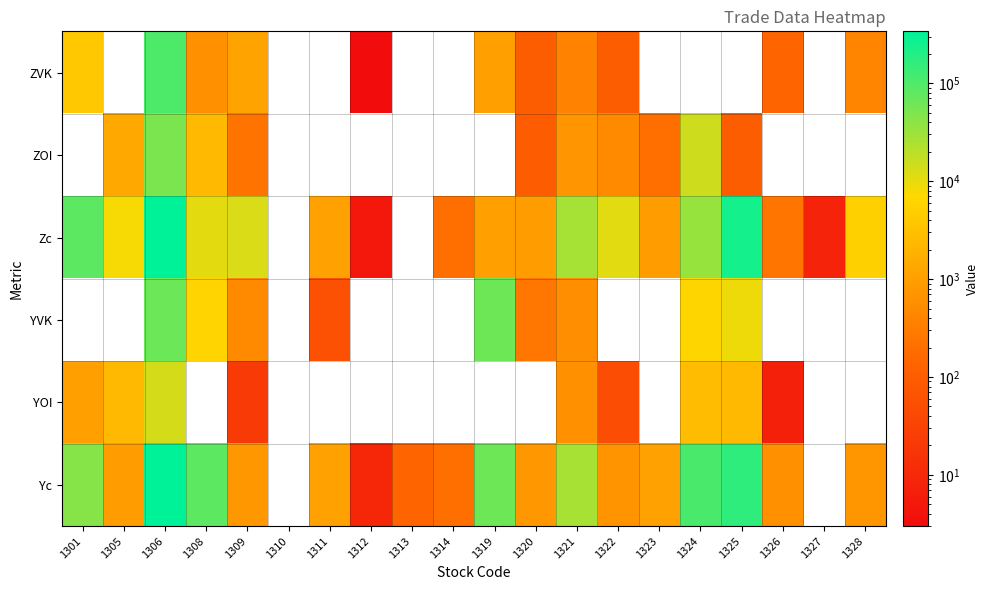

Reading right to left, what are all the values shown in this chart?

ZVK: 1328=410	1327=0	1326=146	1325=0	1324=0	1323=0	1322=100	1321=380	1320=100	1319=1000	1314=0	1313=0	1312=3	1311=0	1310=0	1309=1171	1308=600	1306=103560	1305=0	1301=4000
ZOI: 1328=0	1327=0	1326=0	1325=100	1324=15000	1323=200	1322=500	1321=727	1320=99	1319=0	1314=0	1313=0	1312=0	1311=0	1310=0	1309=240	1308=2500	1306=51610	1305=1400	1301=0
Zc: 1328=5340	1327=8	1326=246	1325=243800	1324=33500	1323=900	1322=10920	1321=26901	1320=907	1319=1000	1314=200	1313=0	1312=5	1311=1100	1310=0	1309=12329	1308=10500	1306=338800	1305=7810	1301=82000
YVK: 1328=0	1327=0	1326=0	1325=8800	1324=6300	1323=0	1322=0	1321=565	1320=257	1319=62000	1314=0	1313=0	1312=0	1311=60	1310=0	1309=502	1308=6200	1306=65270	1305=0	1301=0
YOI: 1328=0	1327=0	1326=7	1325=2500	1324=2700	1323=0	1322=50	1321=635	1320=0	1319=0	1314=0	1313=0	1312=0	1311=0	1310=0	1309=22	1308=0	1306=13320	1305=2500	1301=1000
Yc: 1328=740	1327=0	1326=630	1325=160900	1324=109200	1323=1100	1322=690	1321=26285	1320=801	1319=63000	1314=200	1313=140	1312=10	1311=1090	1310=0	1309=794	1308=81200	1306=338800	1305=910	1301=43000